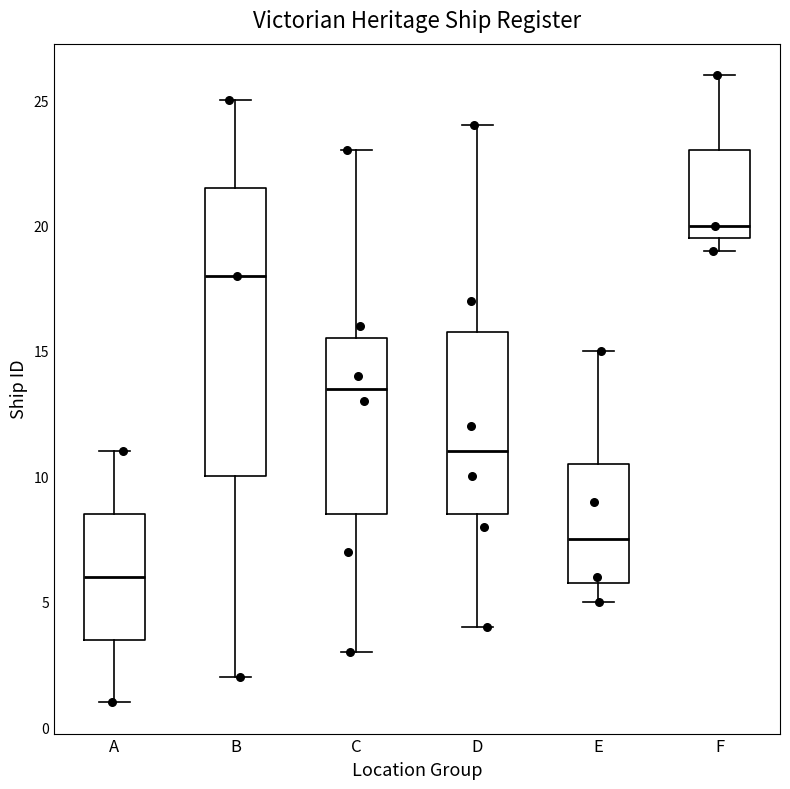

Which box has the highest median line?

F